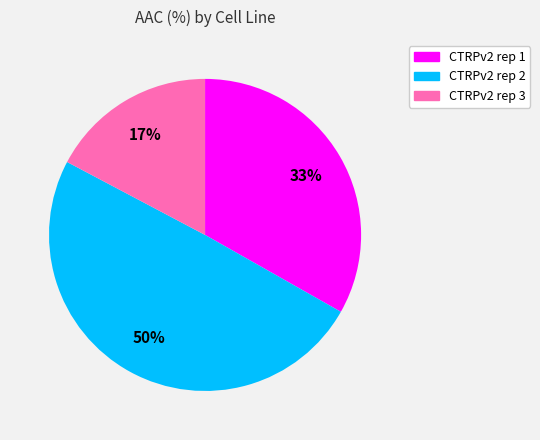

Between CTRPv2 rep 1 and CTRPv2 rep 3, which is larger?

CTRPv2 rep 1